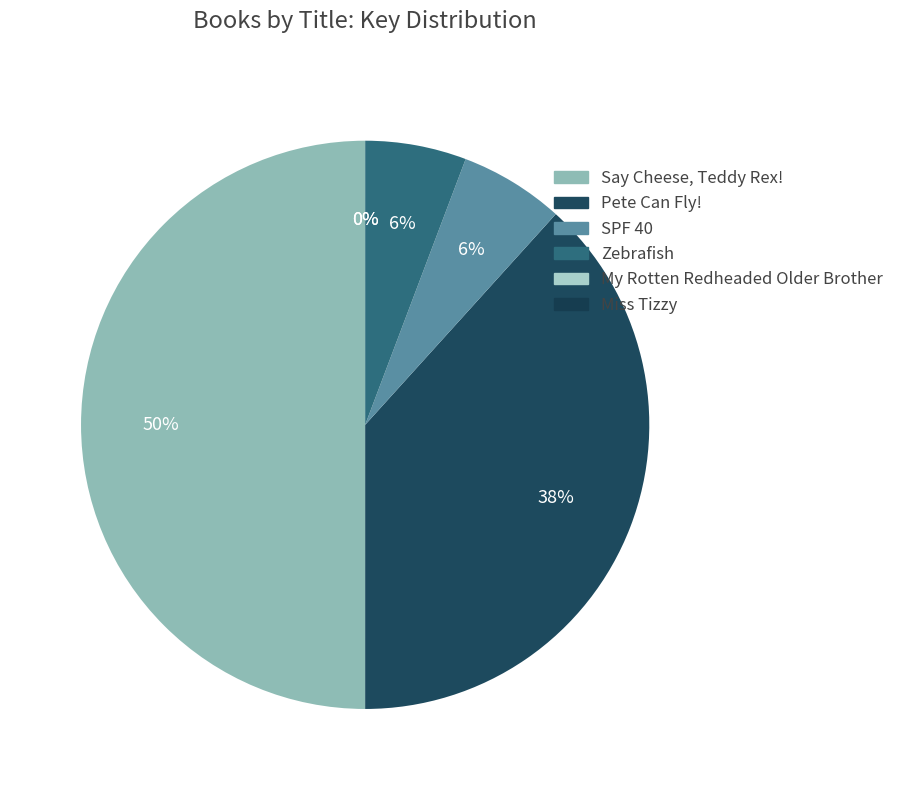

Does Zebrafish represent more than half of the total?

No